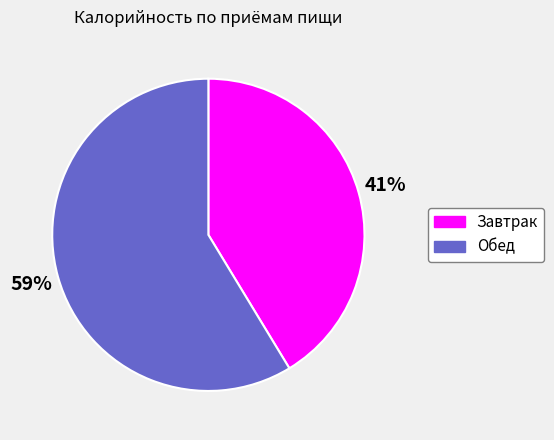

To the nearest percent, what is the combined percentage of Завтрак and Обед?

100%